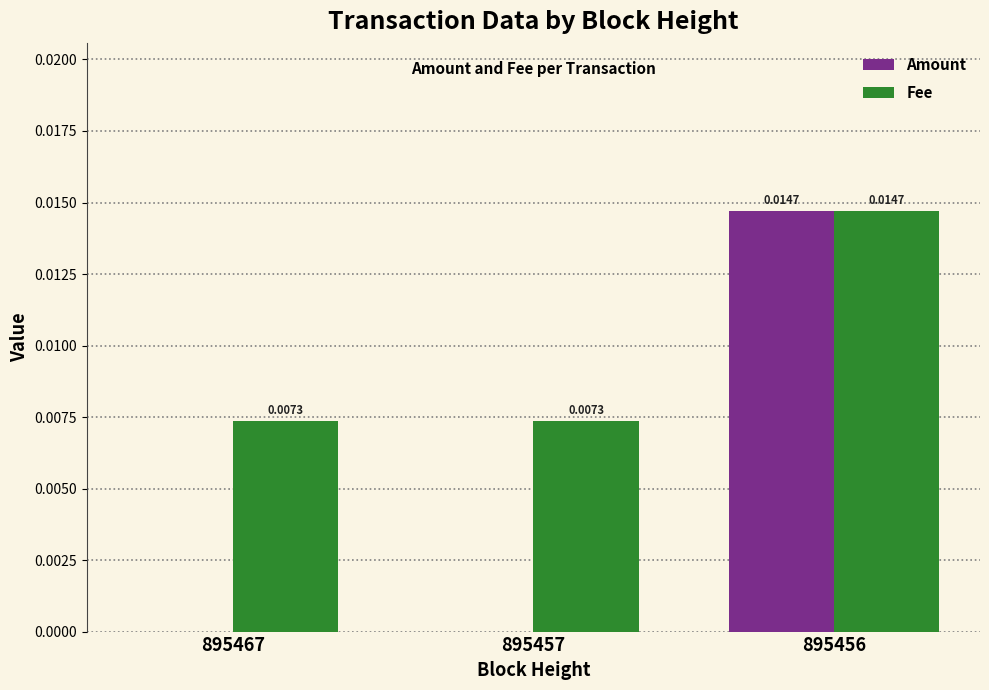

The value of Fee at 895456 is 0.0. True or false?

True